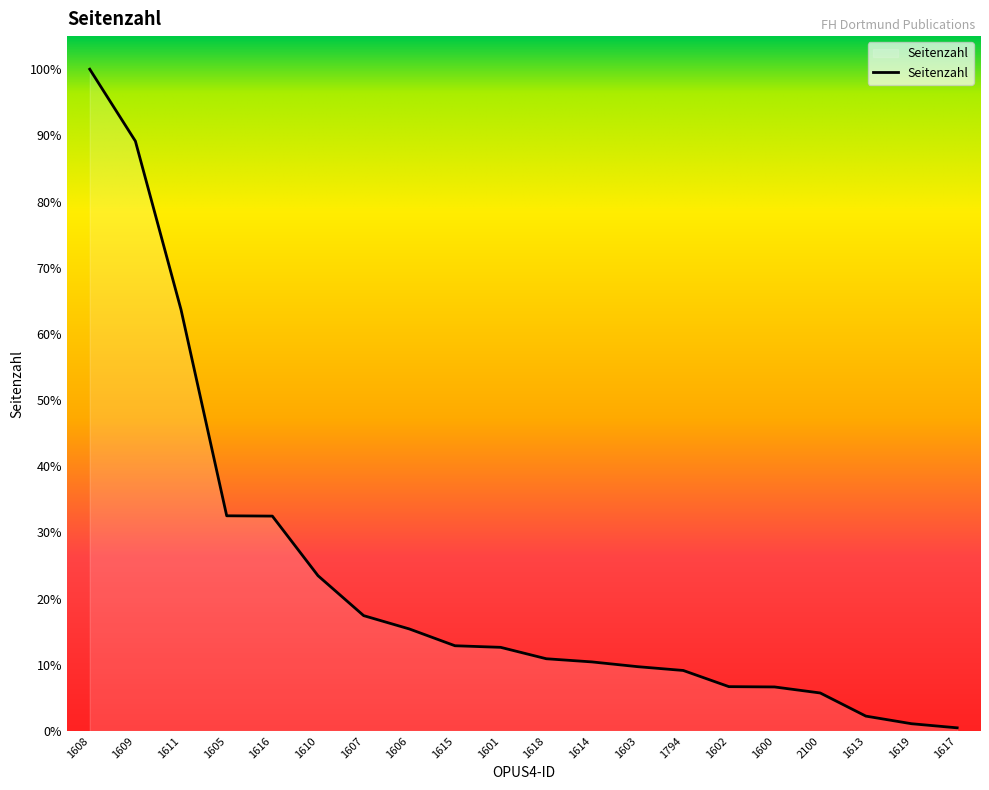

Does the chart have visible grid lines?

No